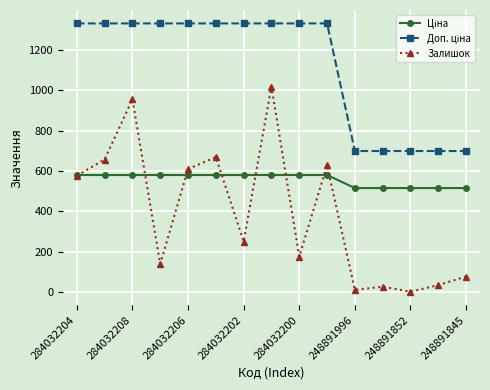

What is the greatest value displayed?

1330.3